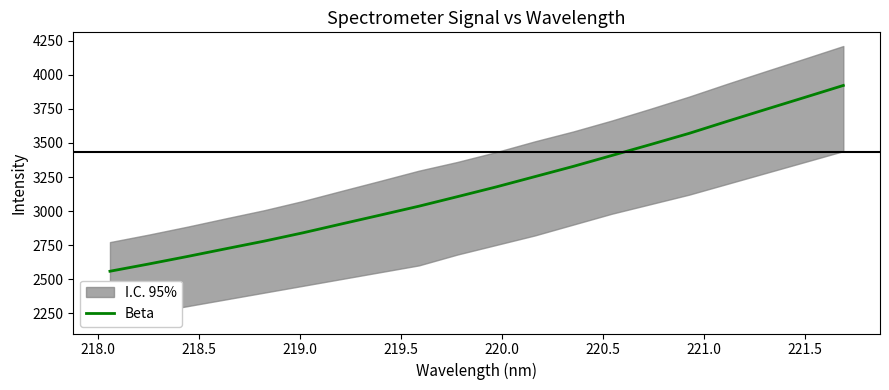

What is the greatest value displayed?

3923.1